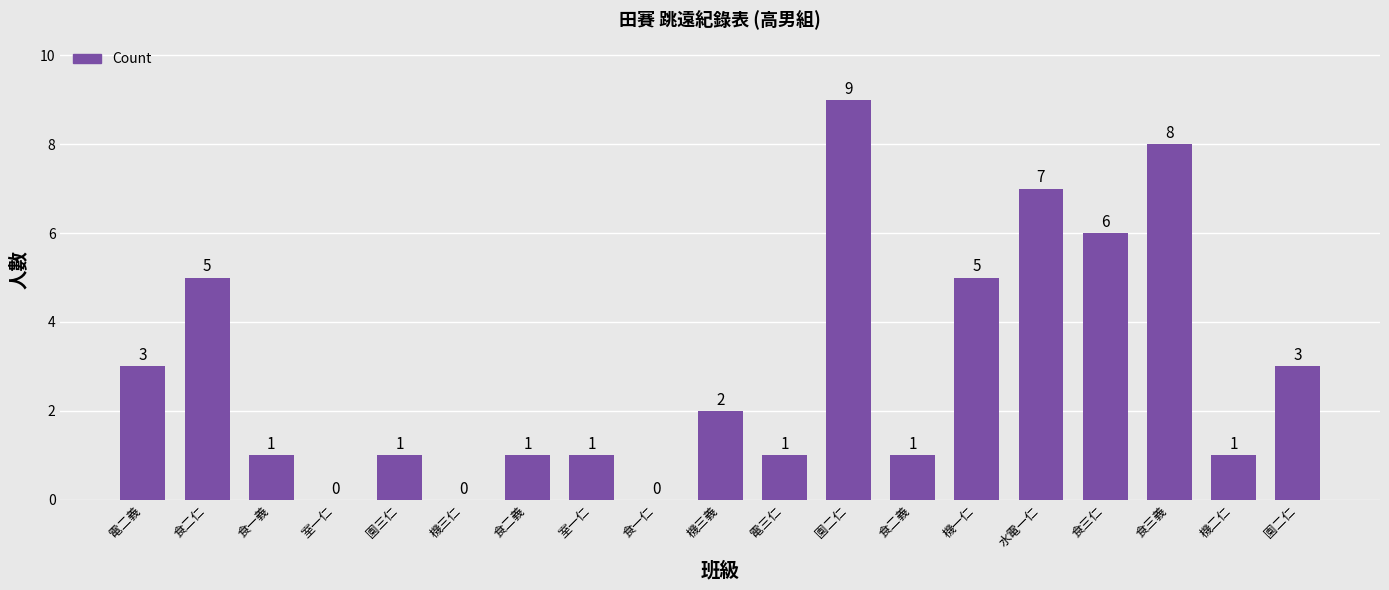

How many positive values are there?

16